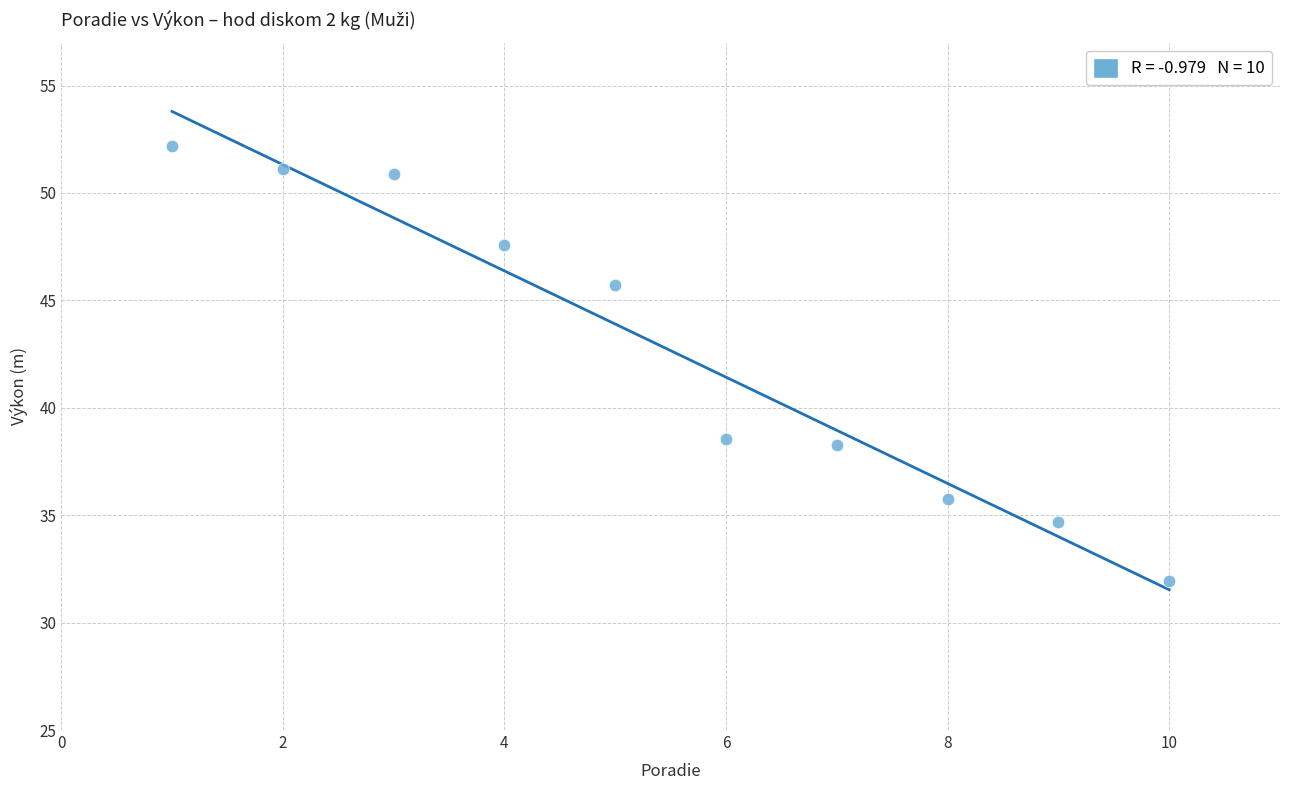

What is the range of Y values (max minus min)?

20.3